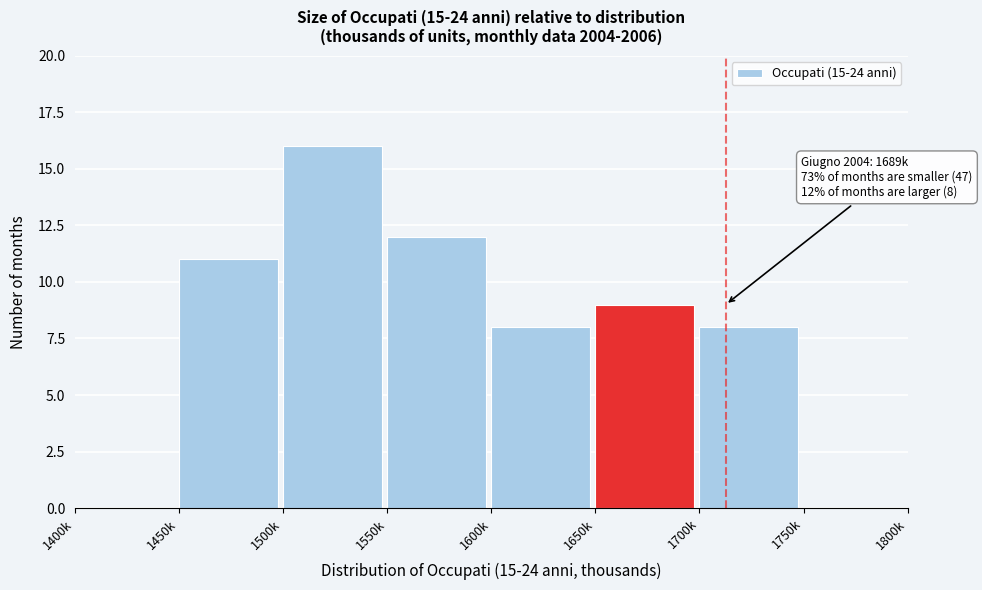

Reading left to right, what are all the values shown in this chart?

1400k=0	1450k=11	1500k=16	1550k=12	1600k=8	1650k=9	1700k=8	1750k=0